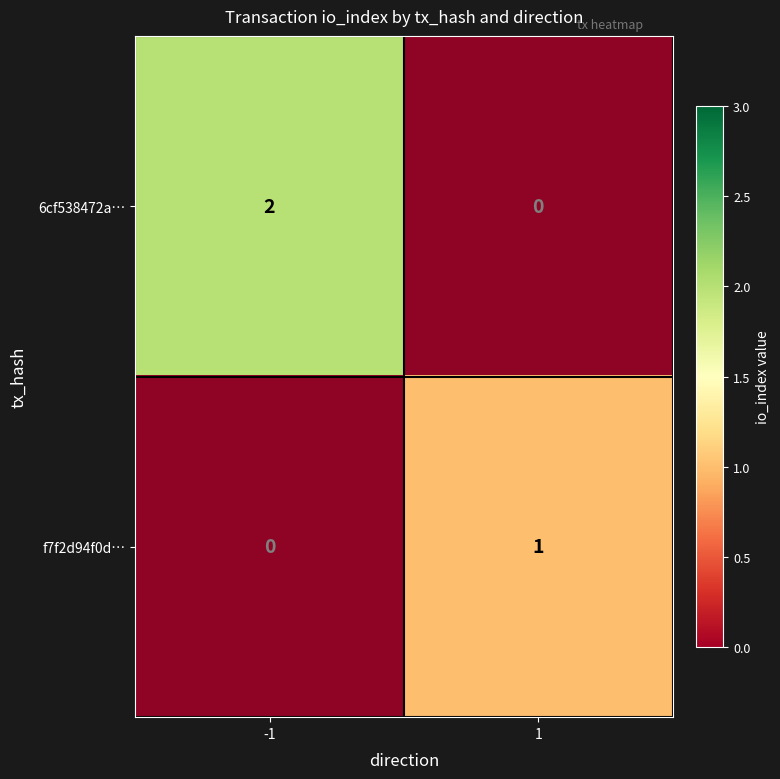

The f7f2d94f0d… series shows 1 at 1. True or false?

True